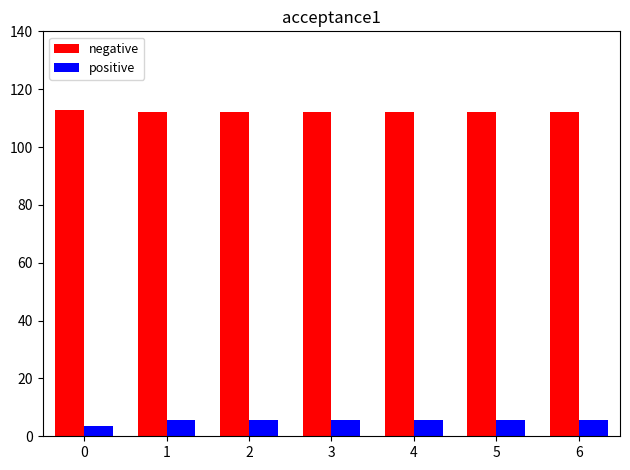

The negative series shows 112.0 at 6. True or false?

True